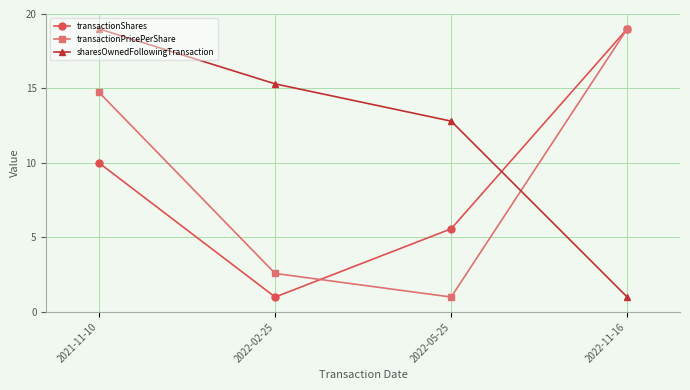

Which series has the largest total across all categories?

sharesOwnedFollowingTransaction